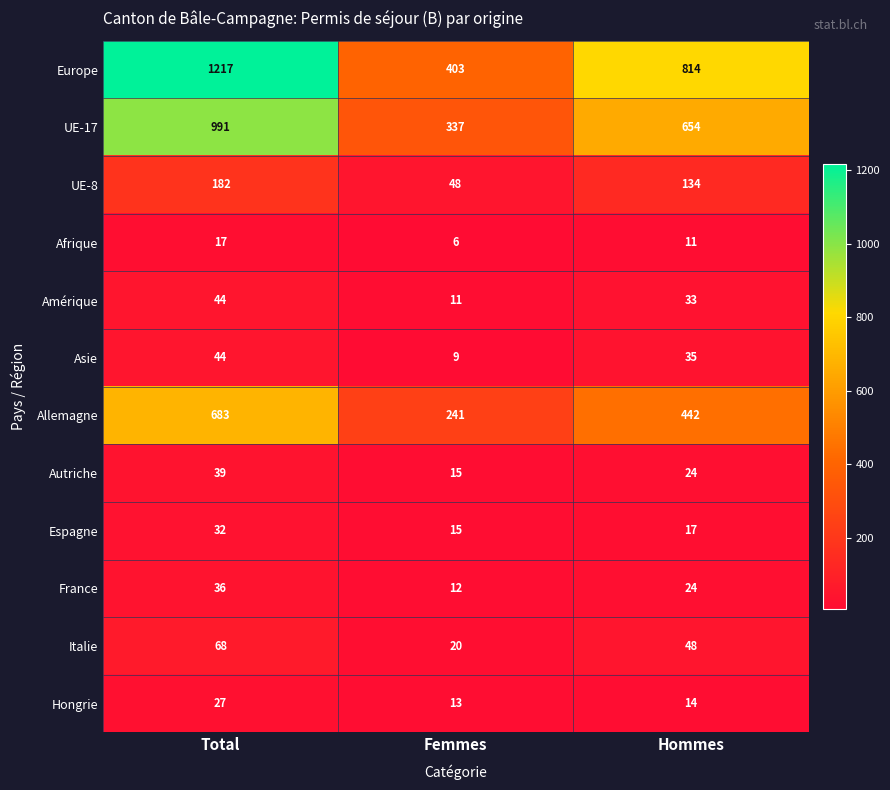

At which category is the sum across all series the highest?

Total